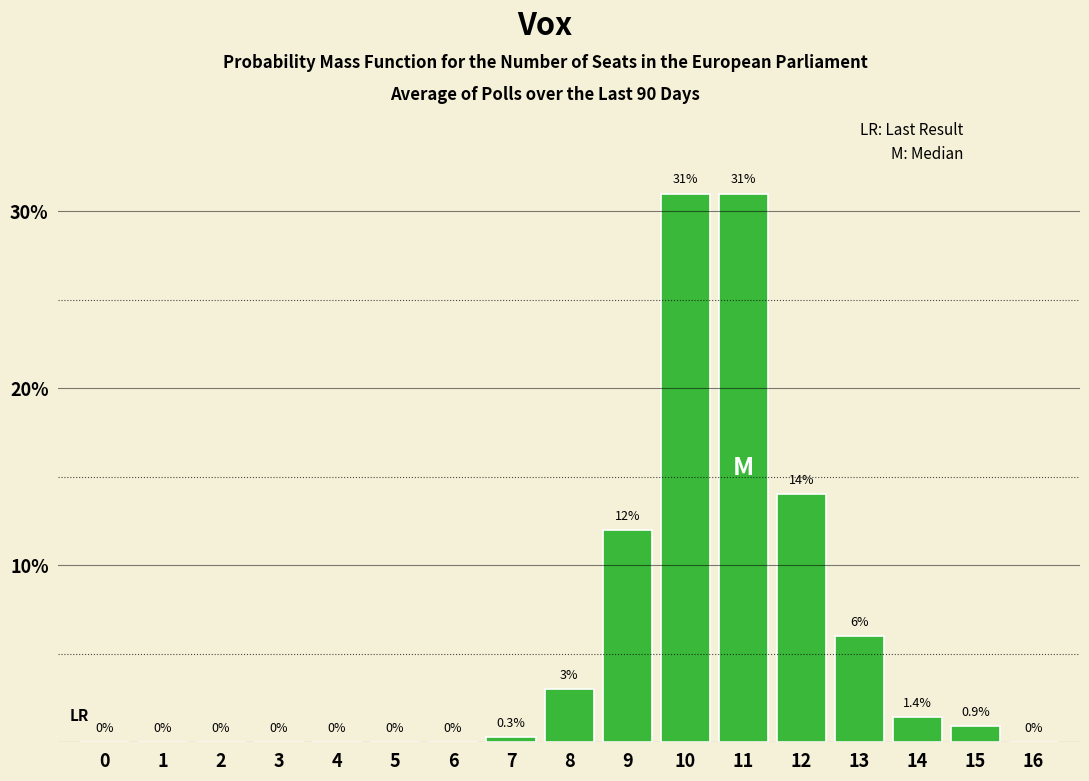

Reading left to right, transcribe all the data shown in this chart.

0=0.0	1=0.0	2=0.0	3=0.0	4=0.0	5=0.0	6=0.0	7=0.3	8=3.0	9=12.0	10=31.0	11=31.0	12=14.0	13=6.0	14=1.4	15=0.9	16=0.0